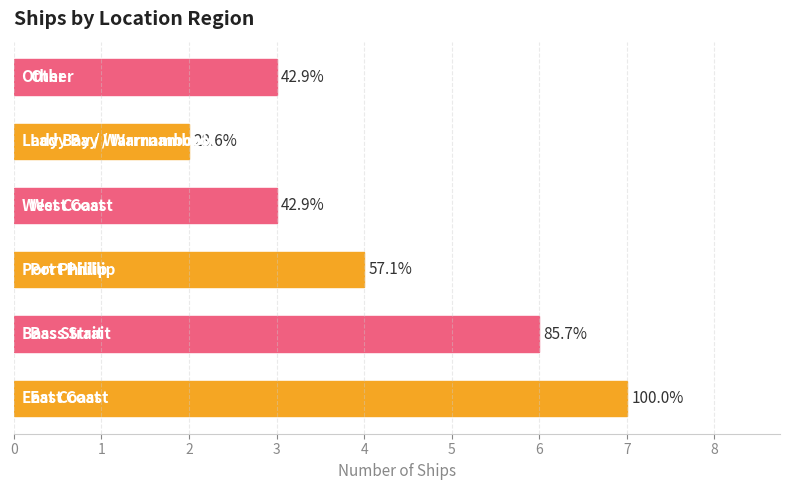

What is the difference between the maximum and minimum values?

5